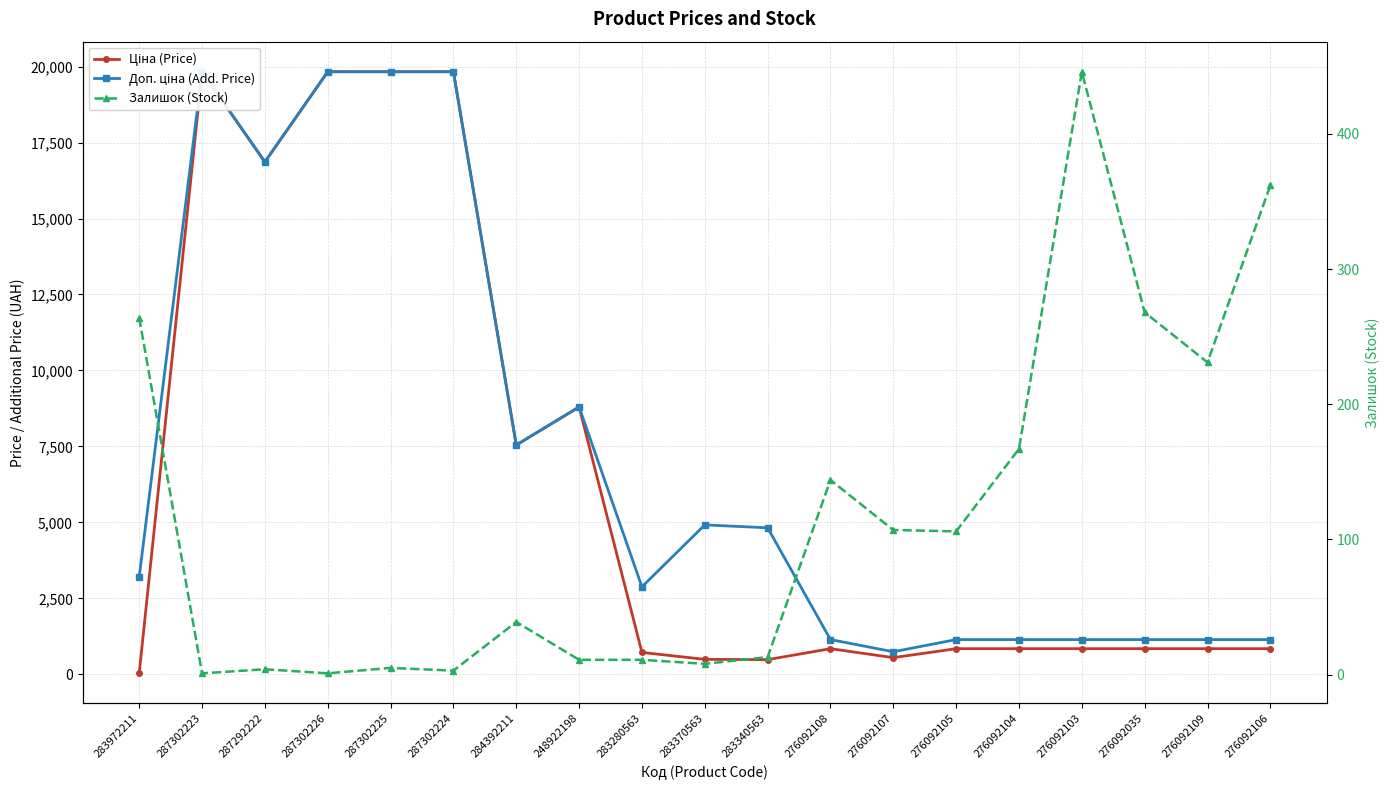

Is the value of Доп. ціна (Add. Price) at 276092107 greater than the value of Ціна (Price) at 276092109?

No